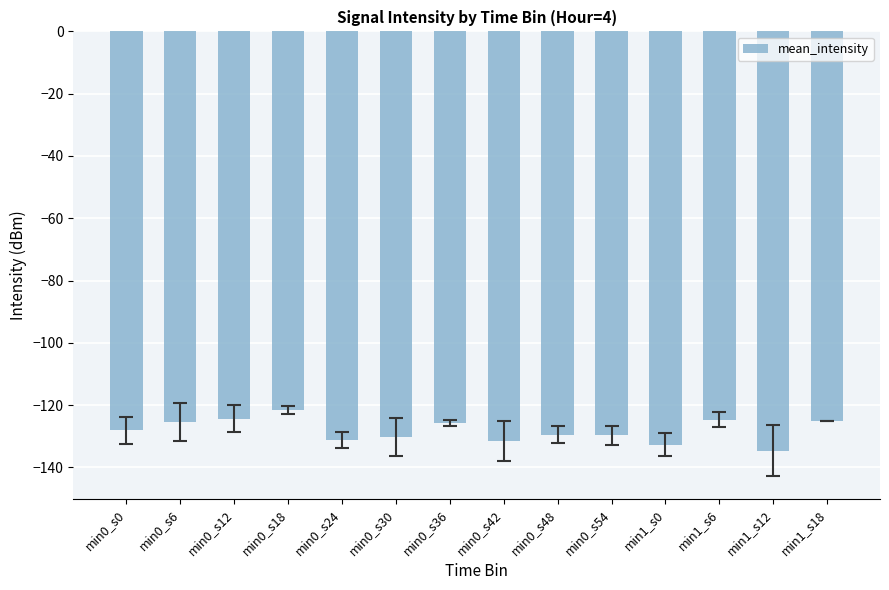

Between min0_s42 and min0_s12, which is larger?

min0_s12